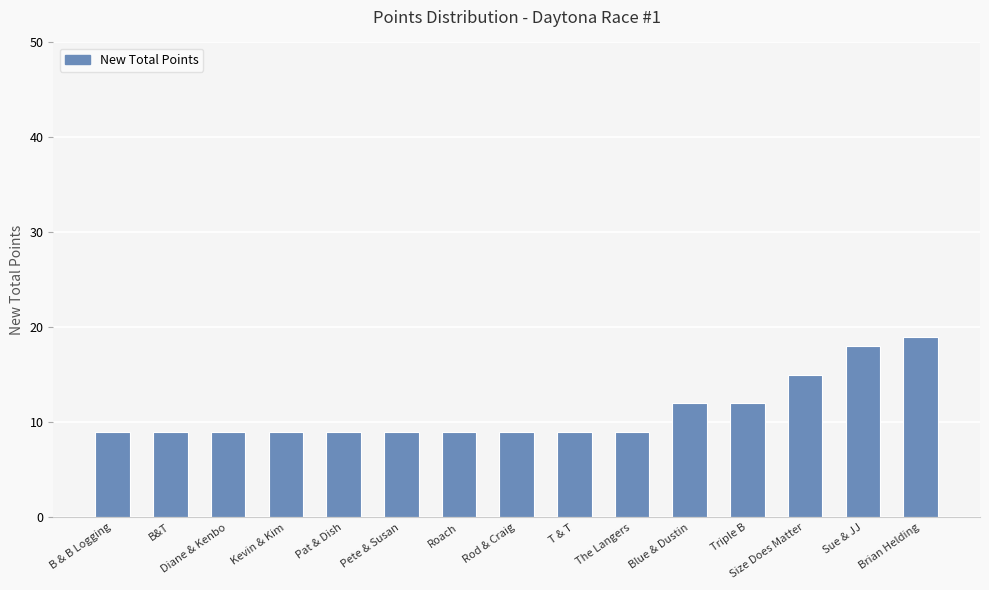

What is the minimum value shown in the chart?

9